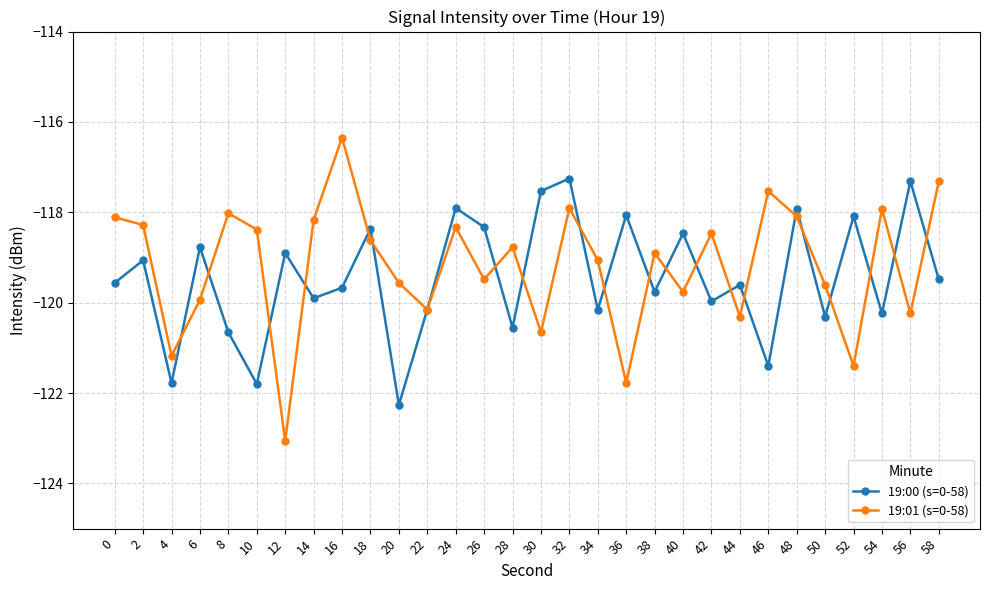

What is the value of the 19:00 (s=0-58) point at the 26th from the left?

-120.3